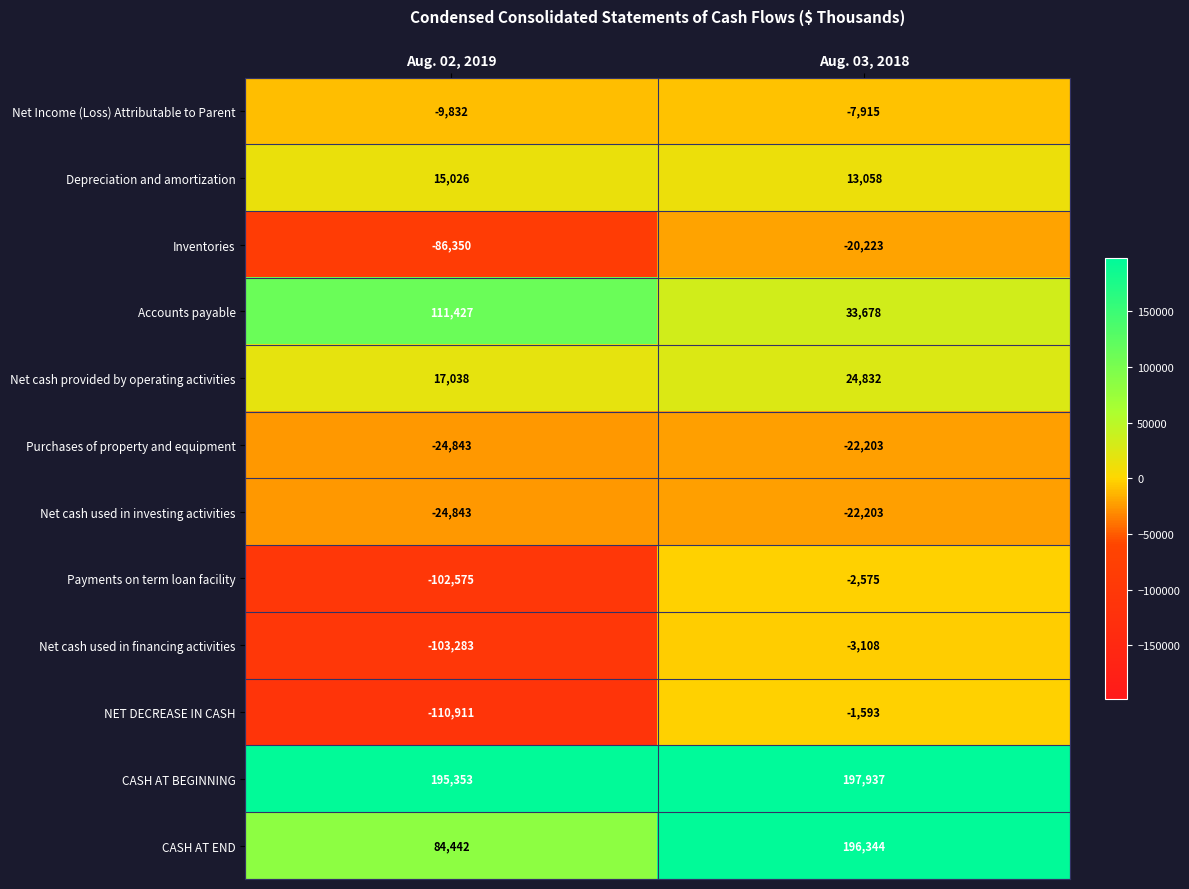

What is the total value across all series at Aug. 02, 2019?

-39351